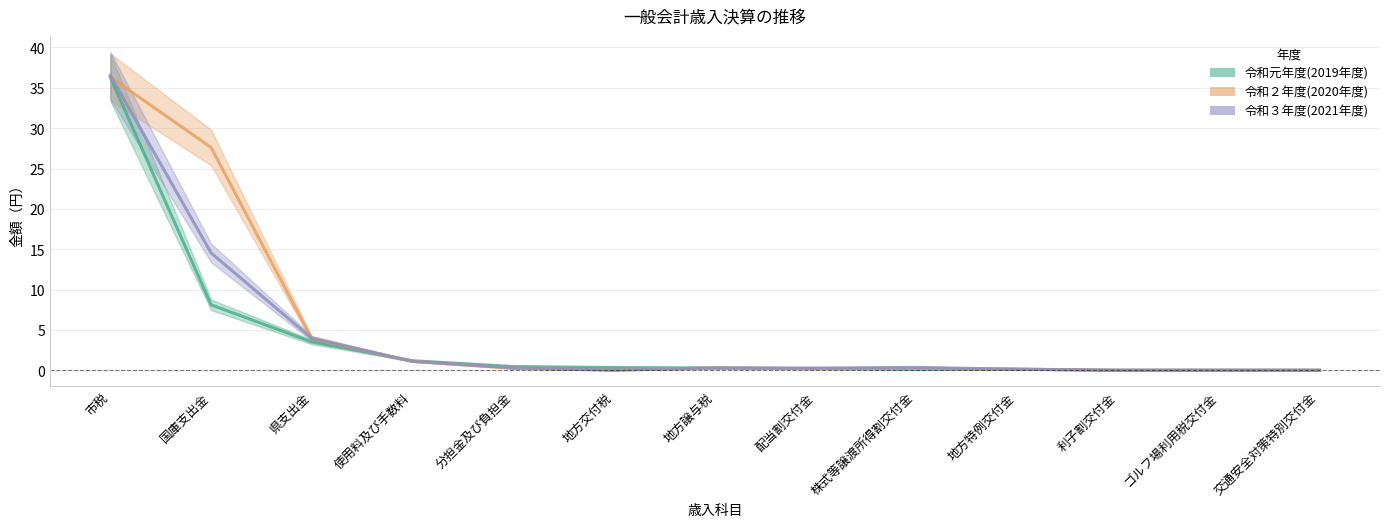

Is the value of 令和３年度(2021年度) at 市税 greater than the value of 令和２年度(2020年度) at 分担金及び負担金?

Yes